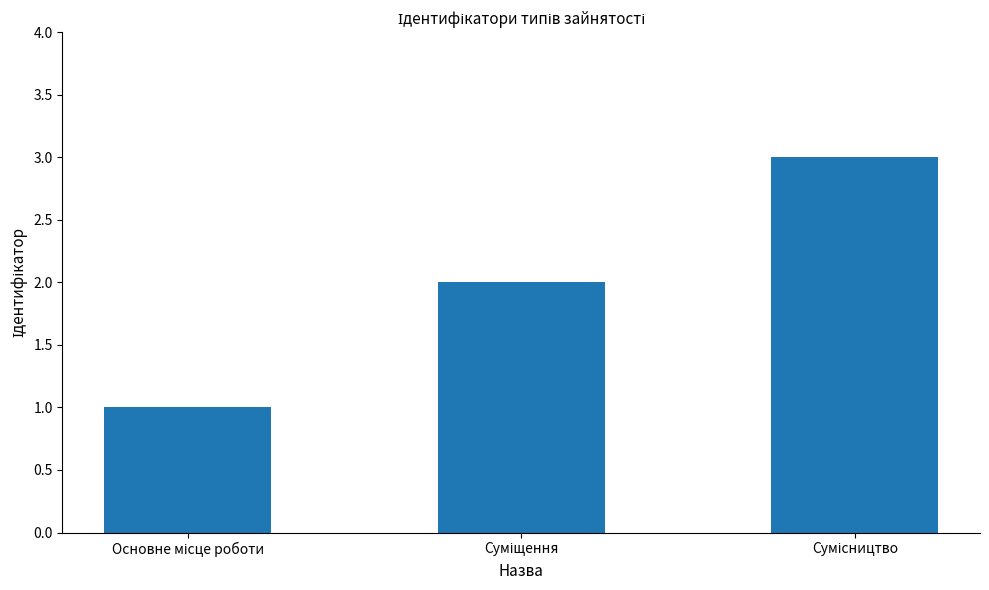

What is the sum of all values?

6